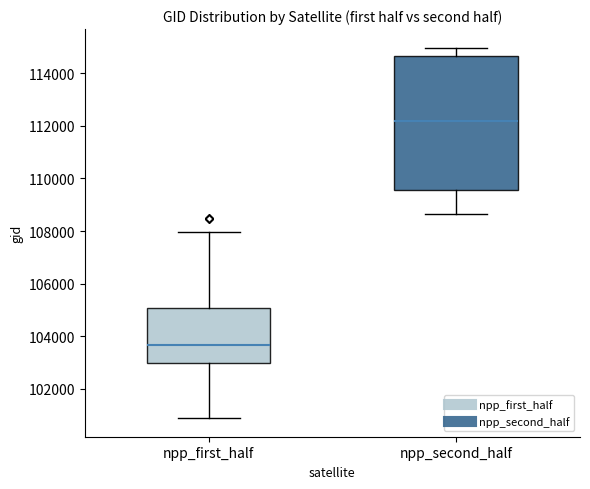

Which box has the highest median line?

npp_second_half